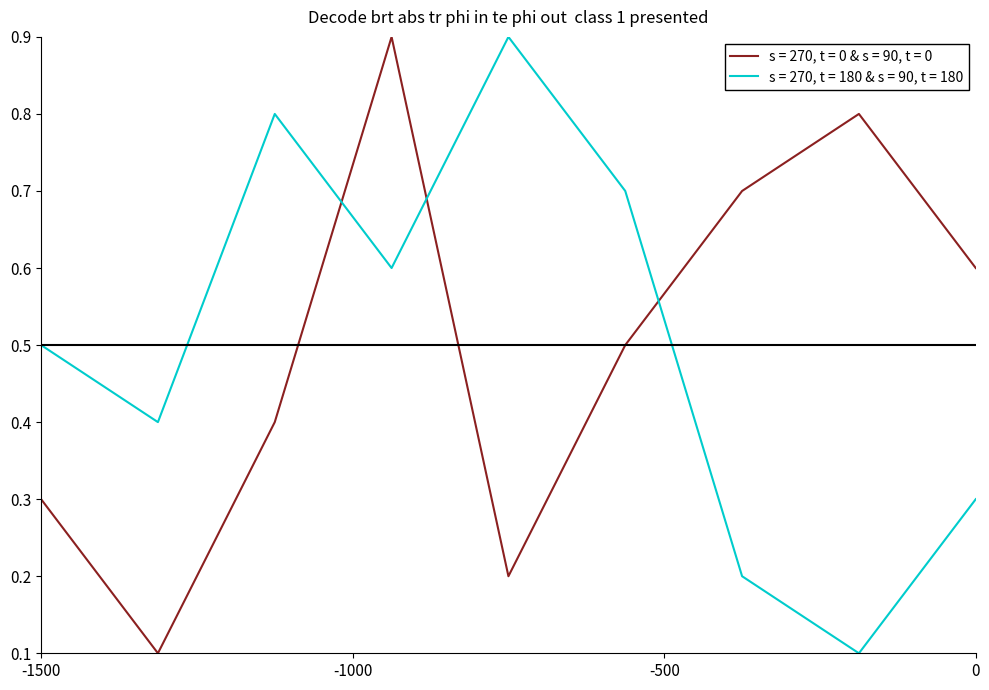

What is the minimum value shown in the chart?

0.1